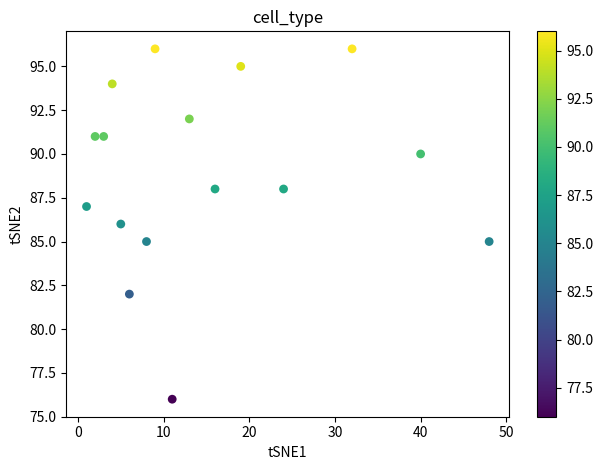

What is the range of X values (max minus min)?

47